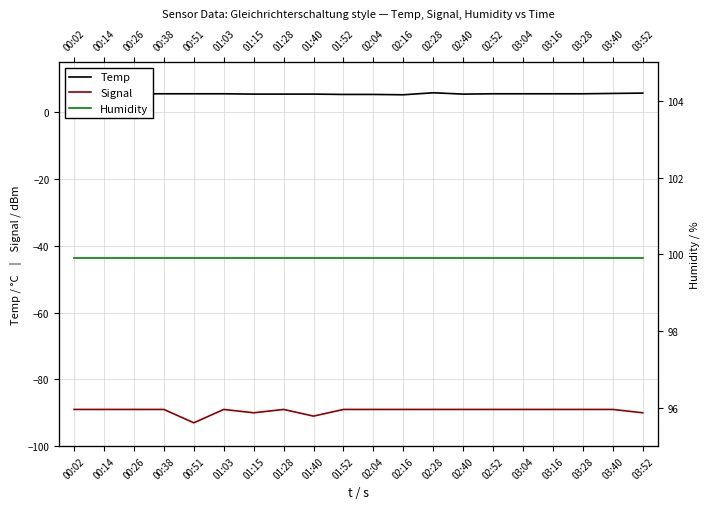

Rank the categories by Humidity value from highest to lowest.

00:02, 00:14, 00:26, 00:38, 00:51, 01:03, 01:15, 01:28, 01:40, 01:52, 02:04, 02:16, 02:28, 02:40, 02:52, 03:04, 03:16, 03:28, 03:40, 03:52